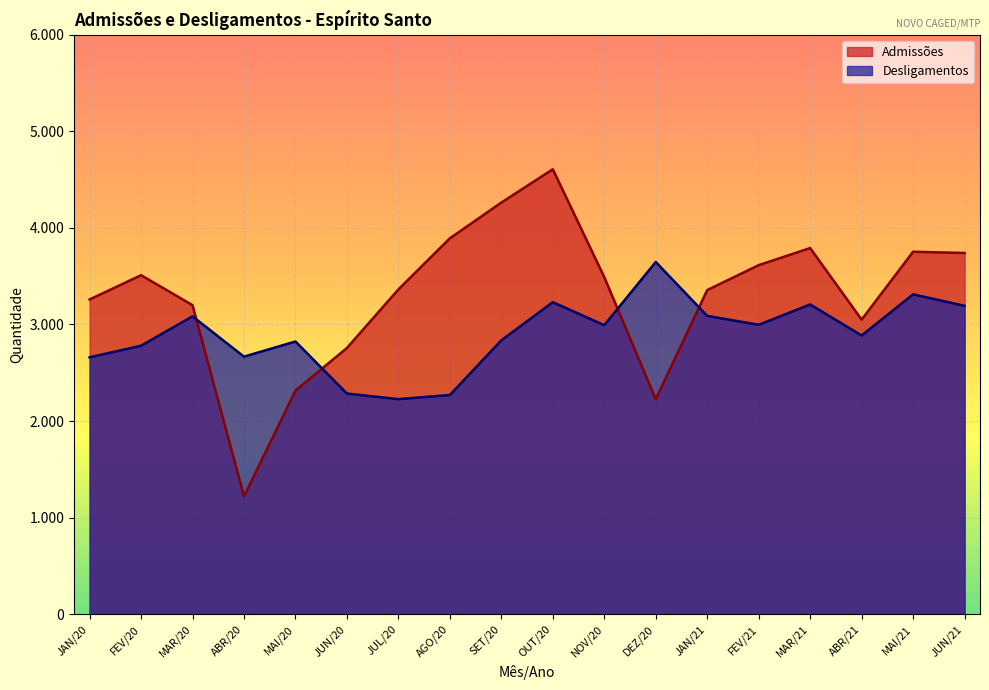

What is the label of the 9th point from the right?

OUT/20